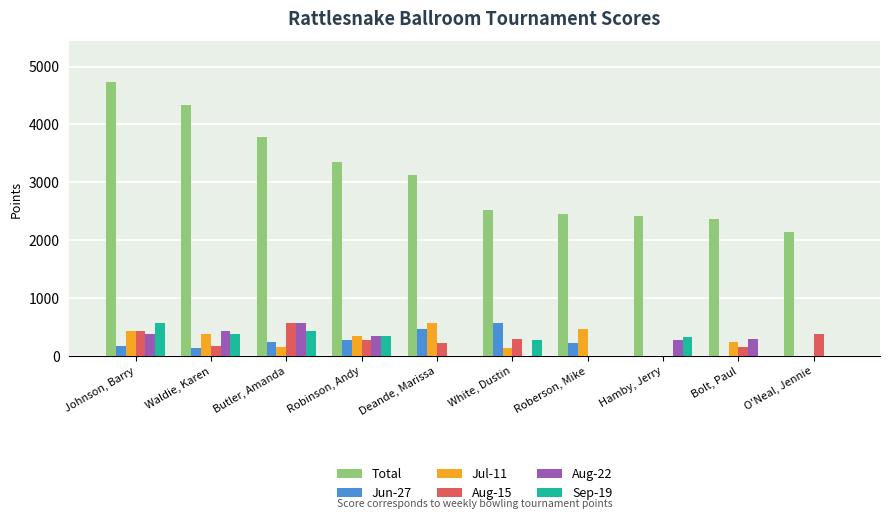

What are all the series names shown in the legend?

Total, Jun-27, Jul-11, Aug-15, Aug-22, Sep-19